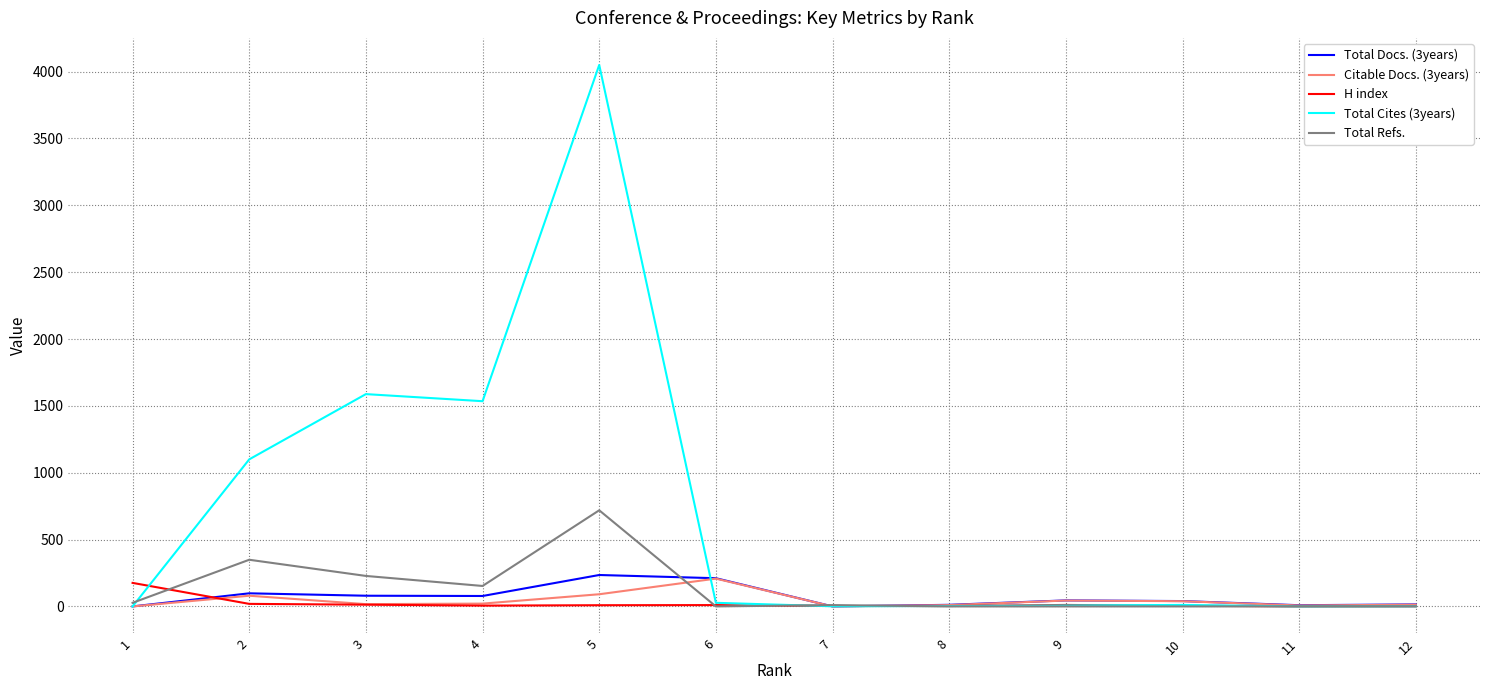

What is the maximum value shown in the chart?

4050